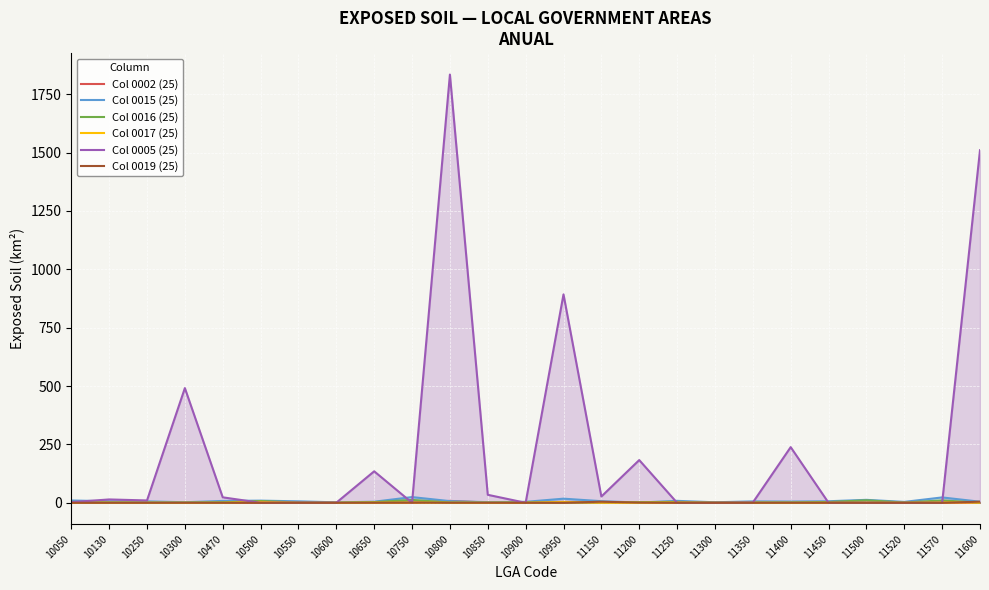

True or false: Col 0015 (25) has more than 0 interior local peaks.

True